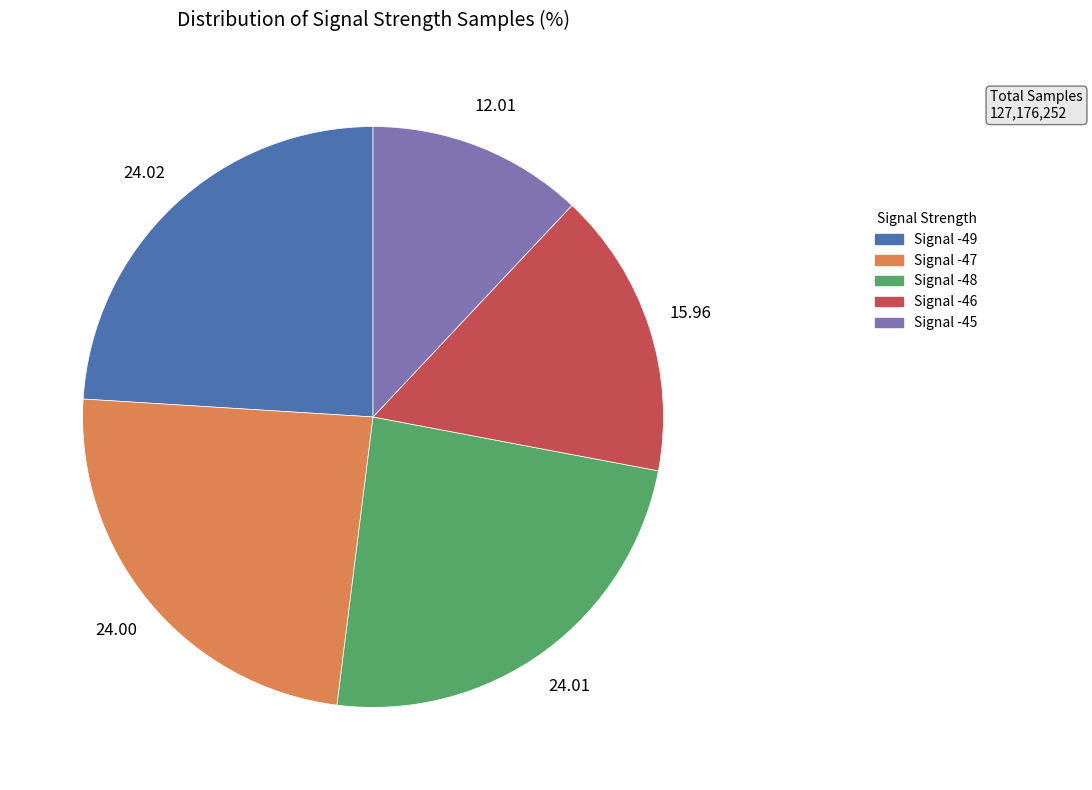

What is the ratio of the value at Signal -47 to the value at Signal -45?

2.0